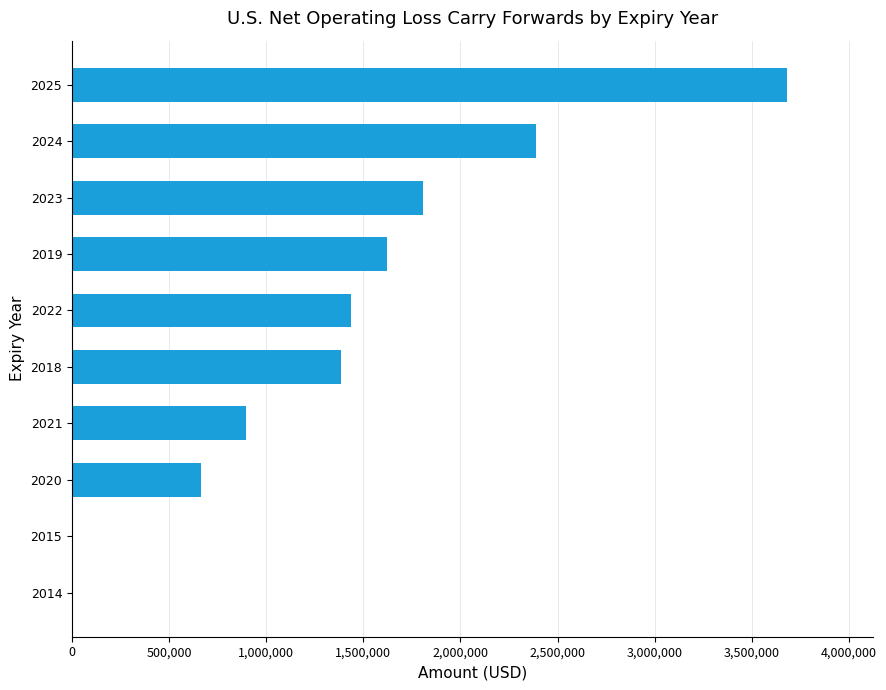

Reading bottom to top, list all the values displayed in this chart.

2014=0	2015=0	2020=665664	2021=896833	2018=1386674	2022=1435774	2019=1621230	2023=1806275	2024=2386407	2025=3680288